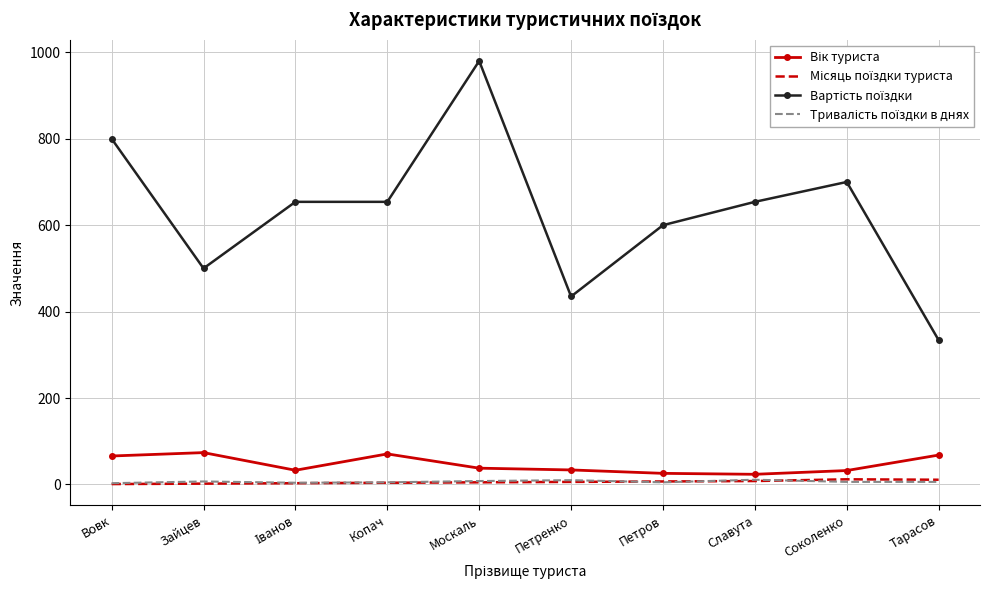

What is the greatest value displayed?

980.0